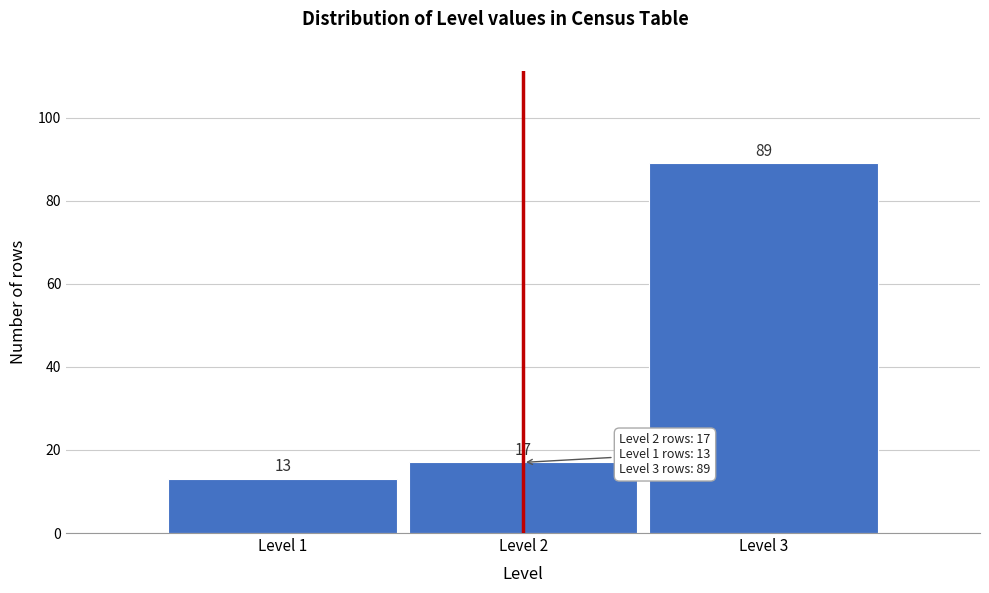

Reading right to left, extract all data points from this chart.

89	17	13